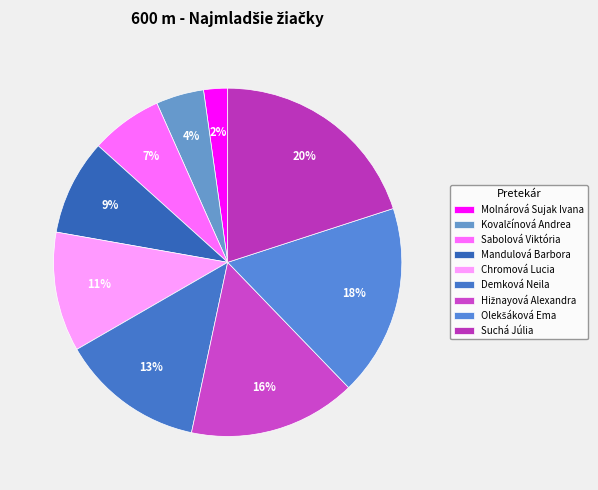

Which category has the smallest portion of the pie?

Molnárová Sujak Ivana